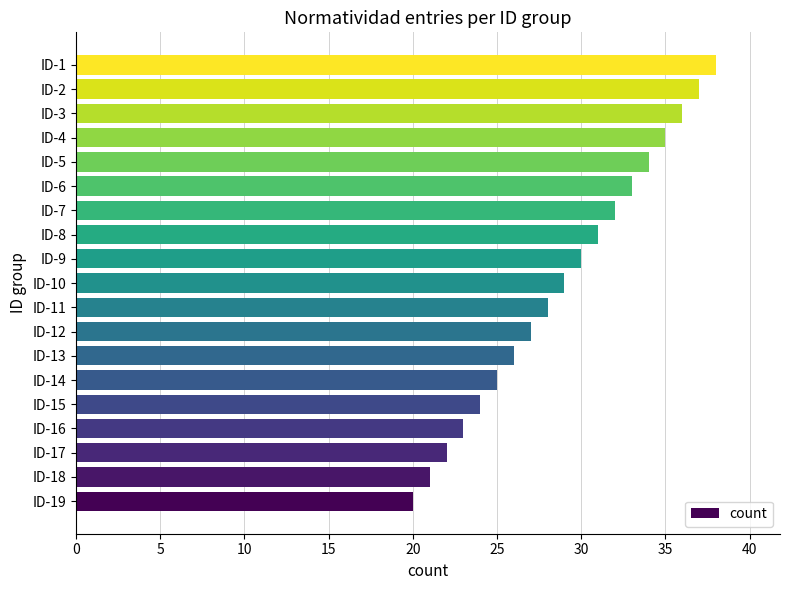

What is the smallest value displayed?

20